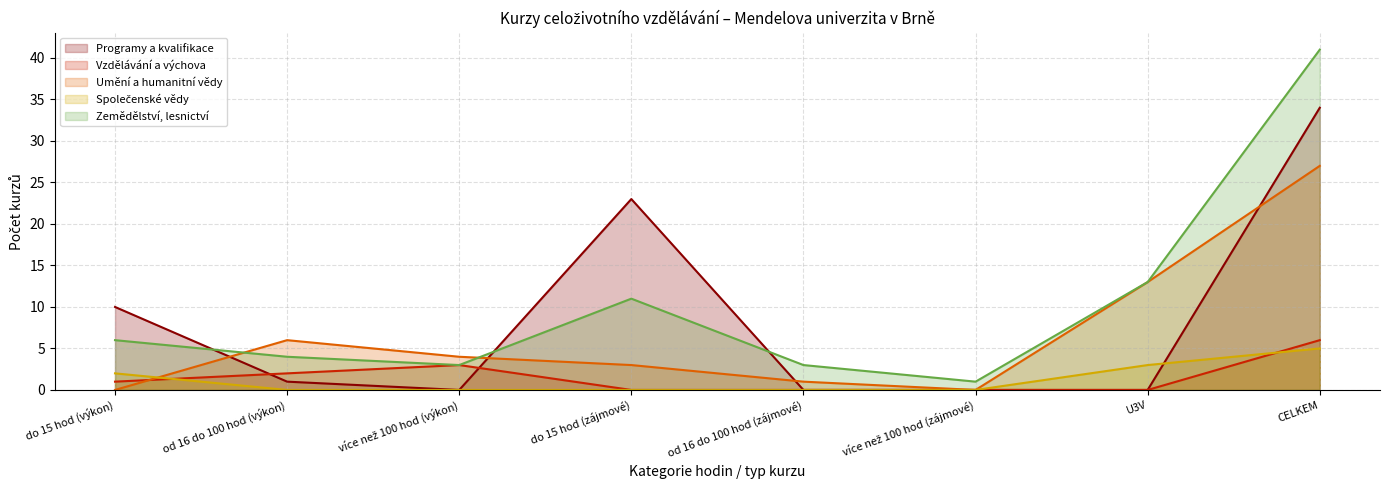

How many Společenské vědy values are between 0 and 3?

7